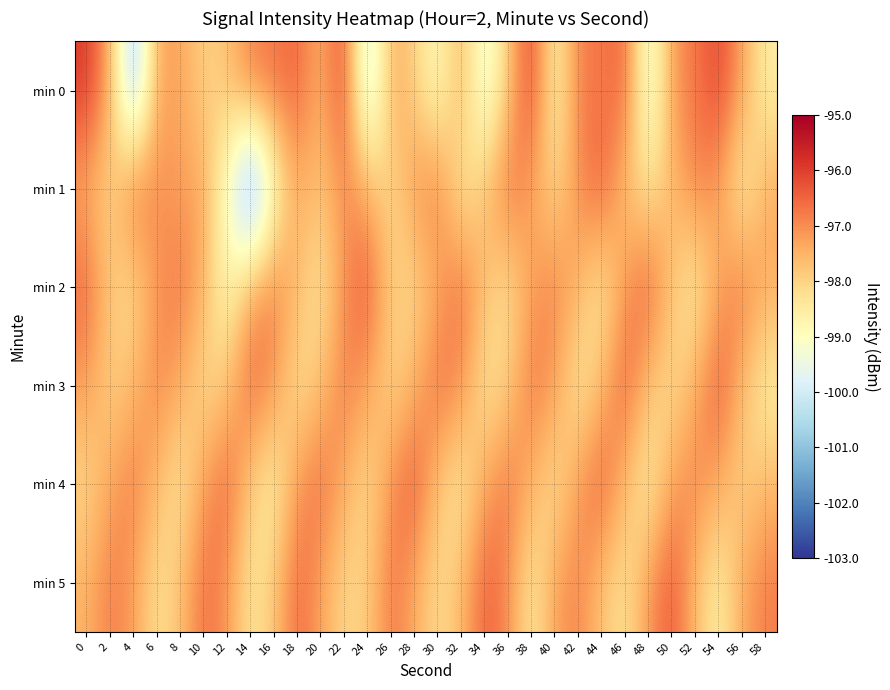

How many distinct data groups are displayed?

6